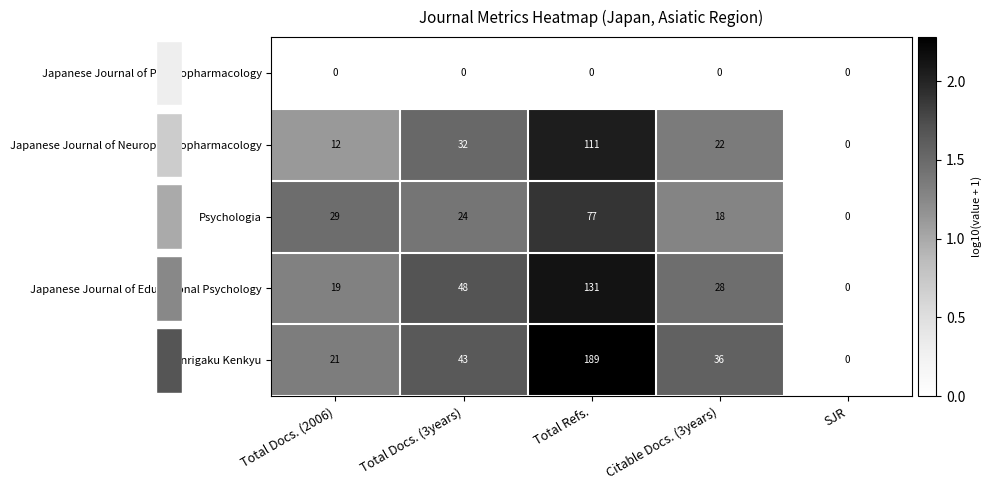

Which series has the widest spread of values?

Shinrigaku Kenkyu